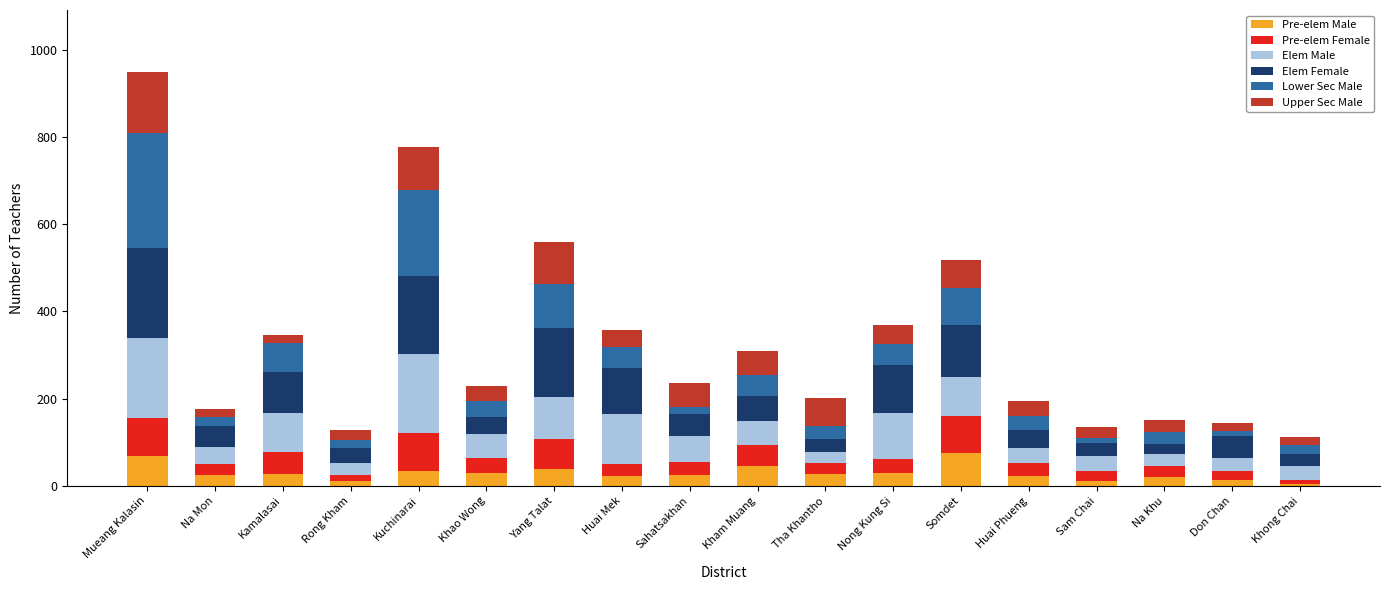

What is the approximate value of Pre-elem Male at Nong Kung Si?

29